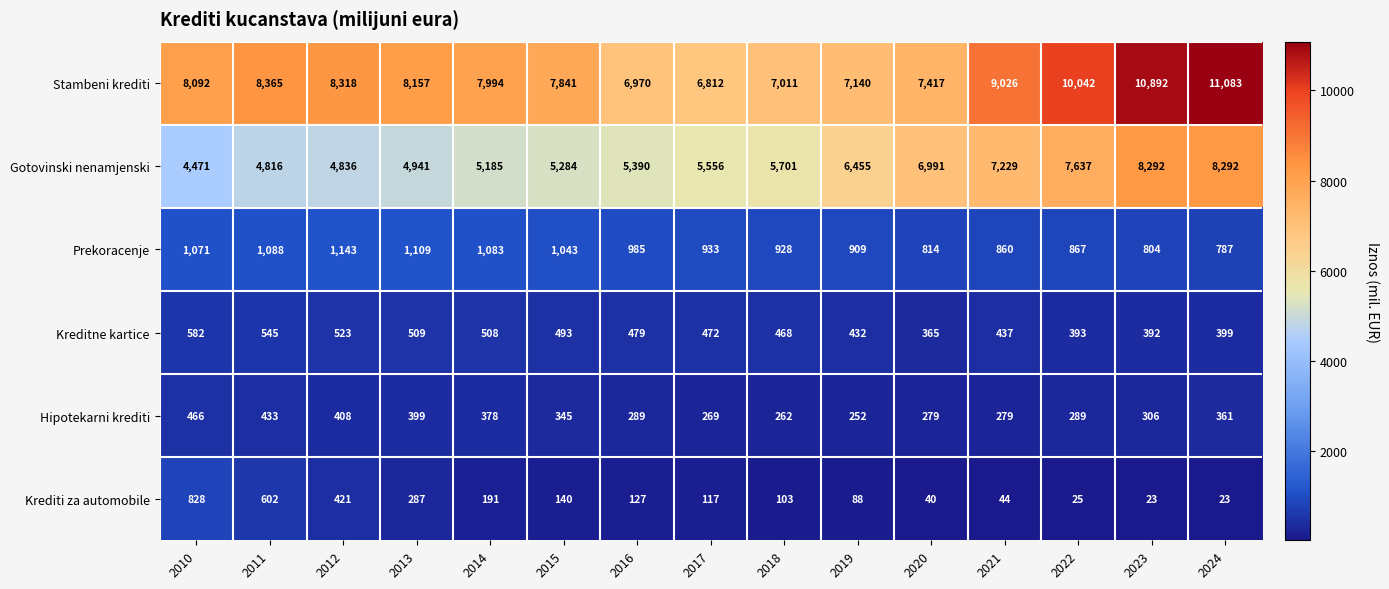

What is the approximate value of Kreditne kartice at 2017, to the nearest 10?

470